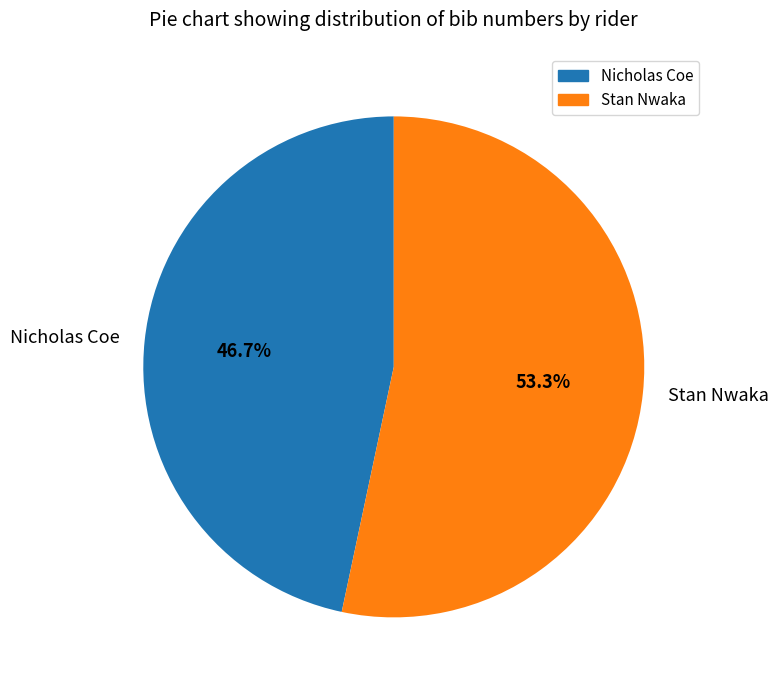

Which has a higher value, Stan Nwaka or Nicholas Coe?

Stan Nwaka